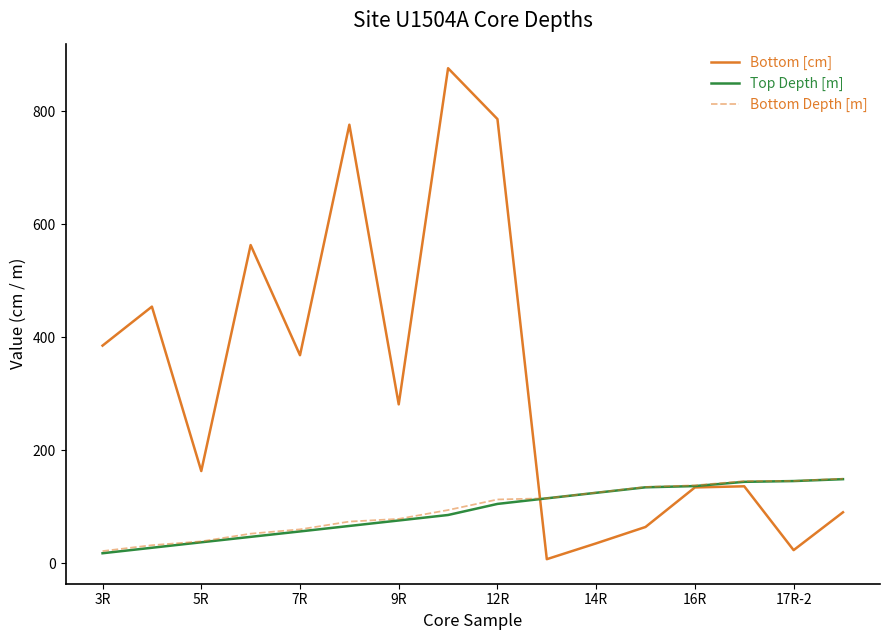

What is the minimum value shown in the chart?

7.0